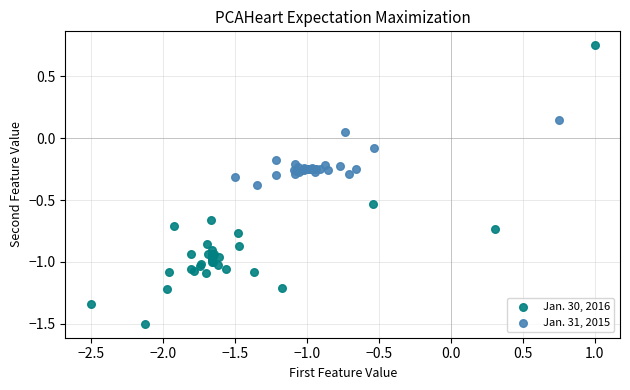

Which series contains the highest Y value?

Jan. 30, 2016